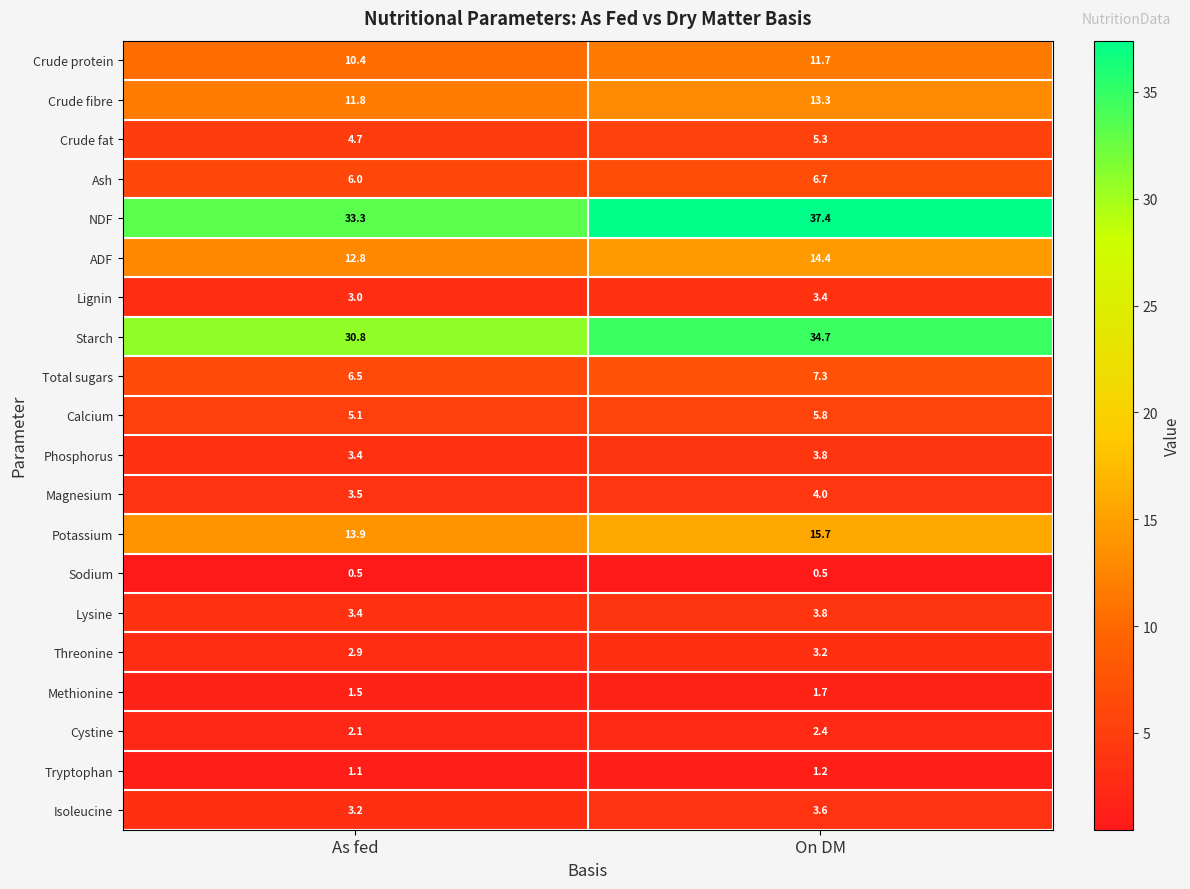

At which category is the sum across all series the highest?

On DM